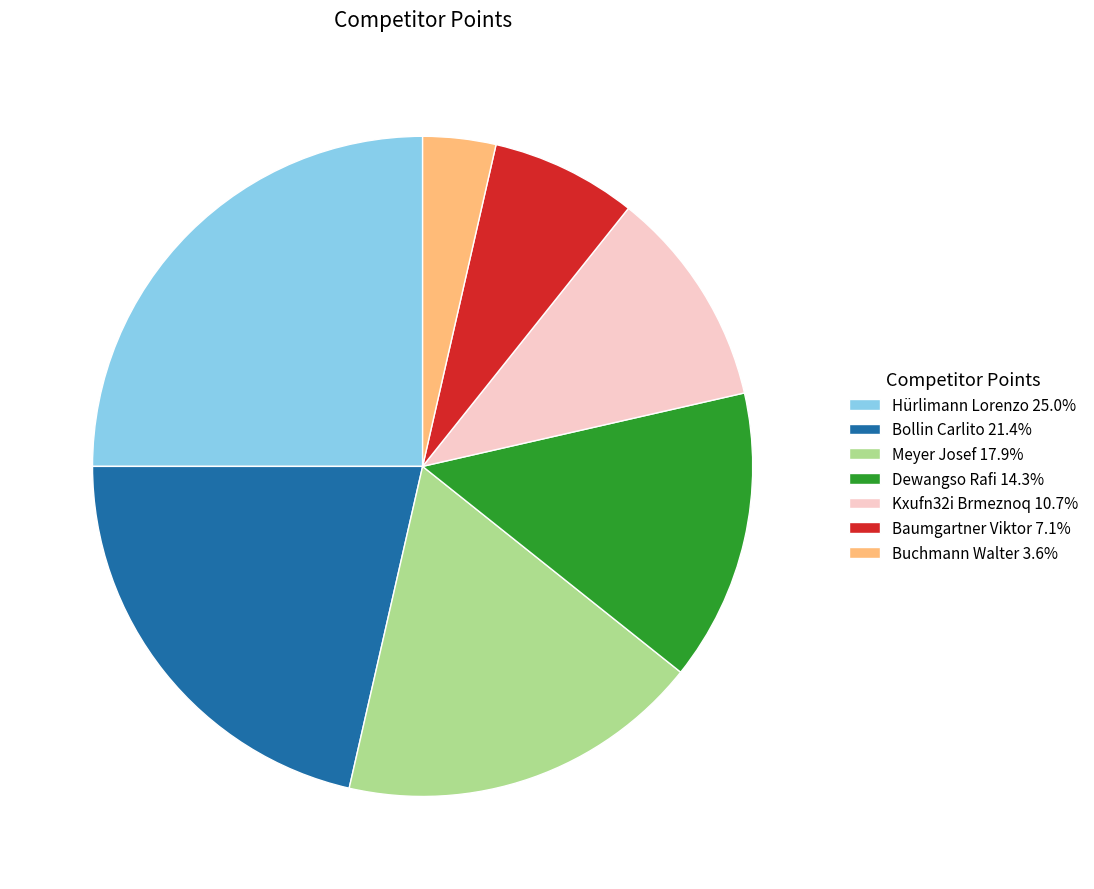

Does Bollin Carlito 21.4% represent more than half of the total?

No